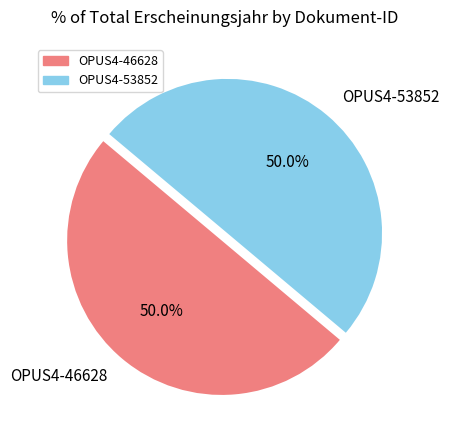

Count the number of slices in the pie.

2